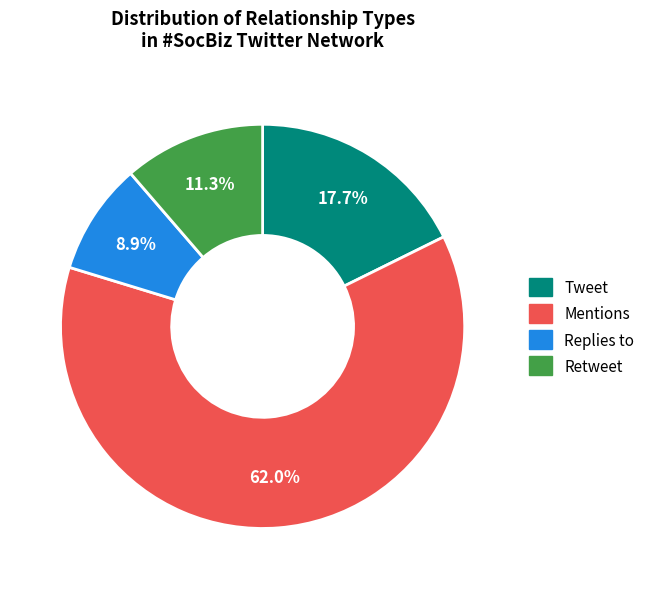

Between Retweet and Mentions, which is larger?

Mentions